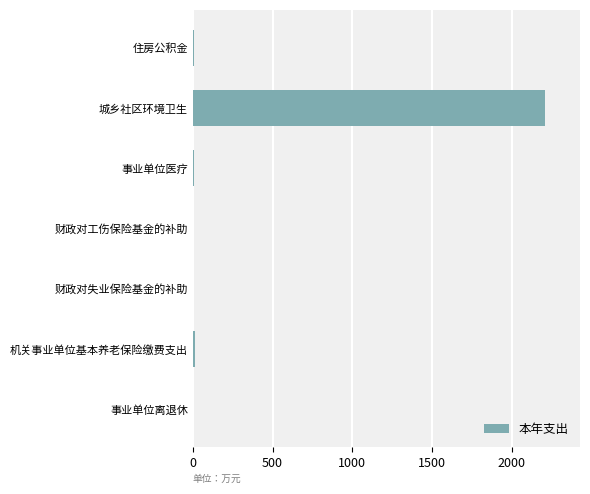

At which category does the chart reach its peak across all series?

城乡社区环境卫生